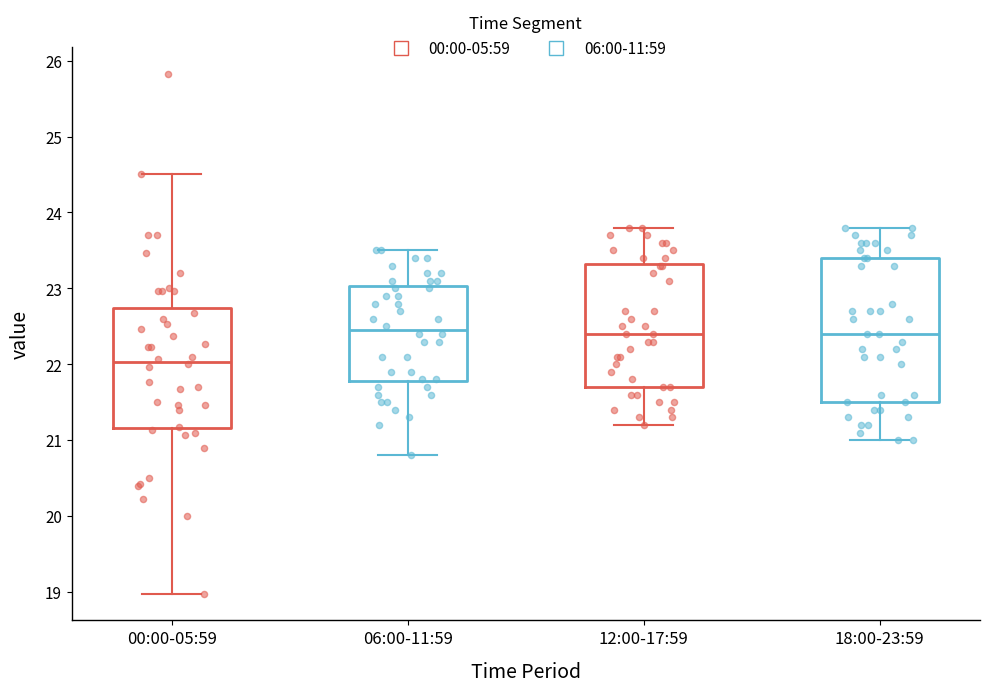

Where does the median line of the box for 18:00-23:59 sit on the y-axis? The values are not printed on the chart, so give them approximately, as read against the axis.

22.4